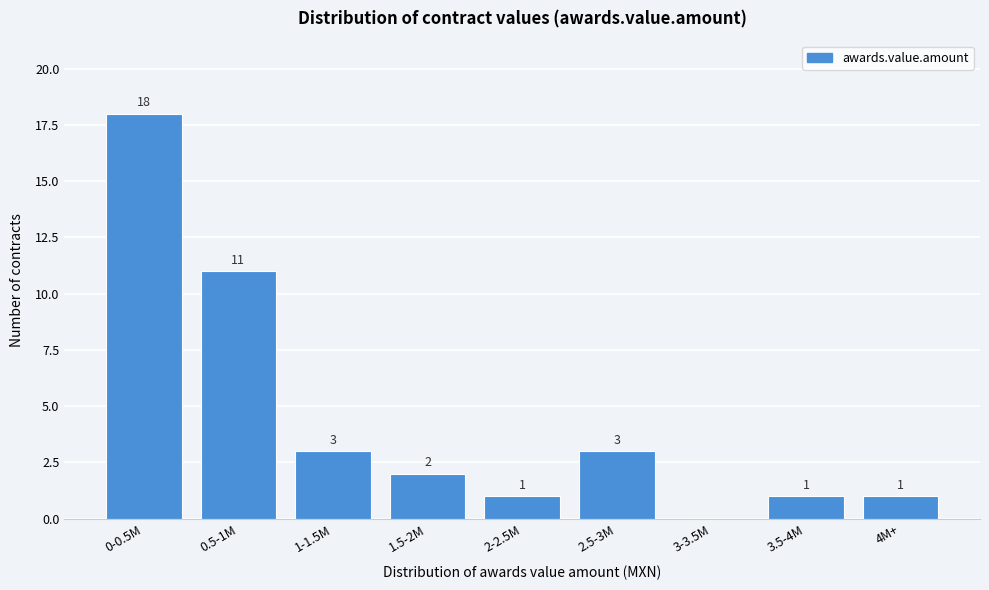

Reading left to right, list all the values displayed in this chart.

0-0.5M=18	0.5-1M=11	1-1.5M=3	1.5-2M=2	2-2.5M=1	2.5-3M=3	3-3.5M=0	3.5-4M=1	4M+=1